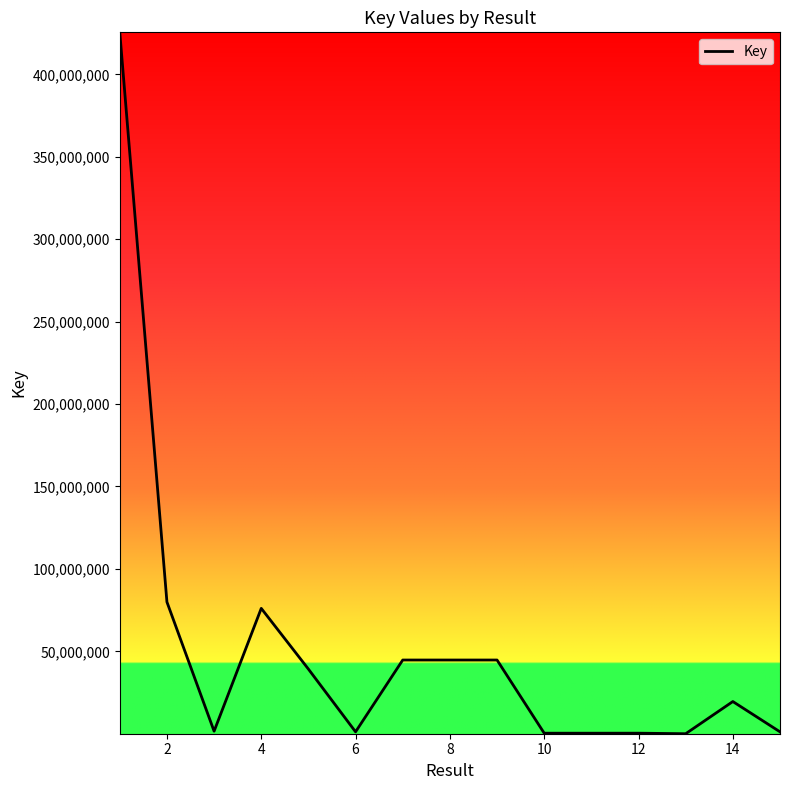

What is the maximum value shown in the chart?

425523556